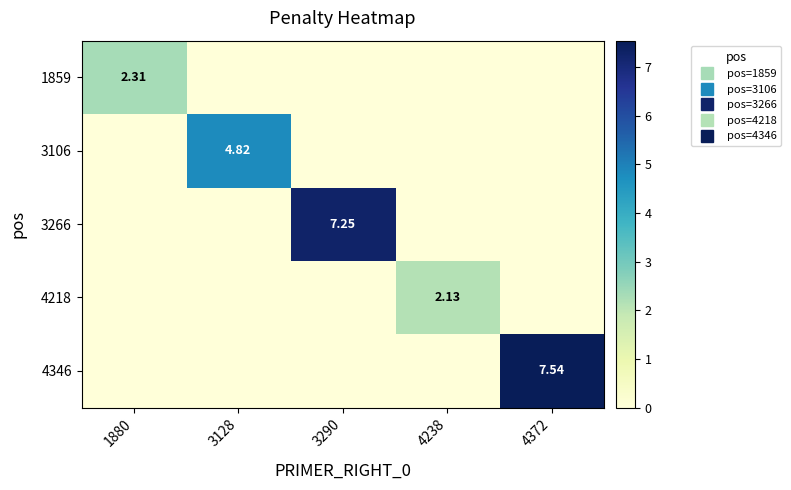

List the series in order of their peak value, lowest first.

4218, 1859, 3106, 3266, 4346